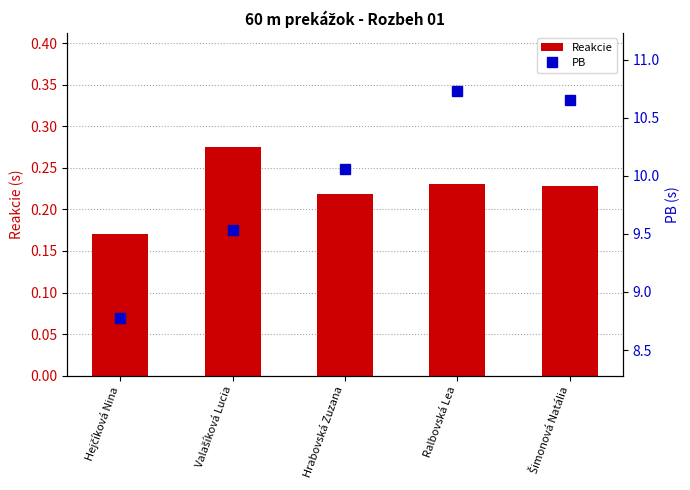

What are all the series names shown in the legend?

Reakcie, PB